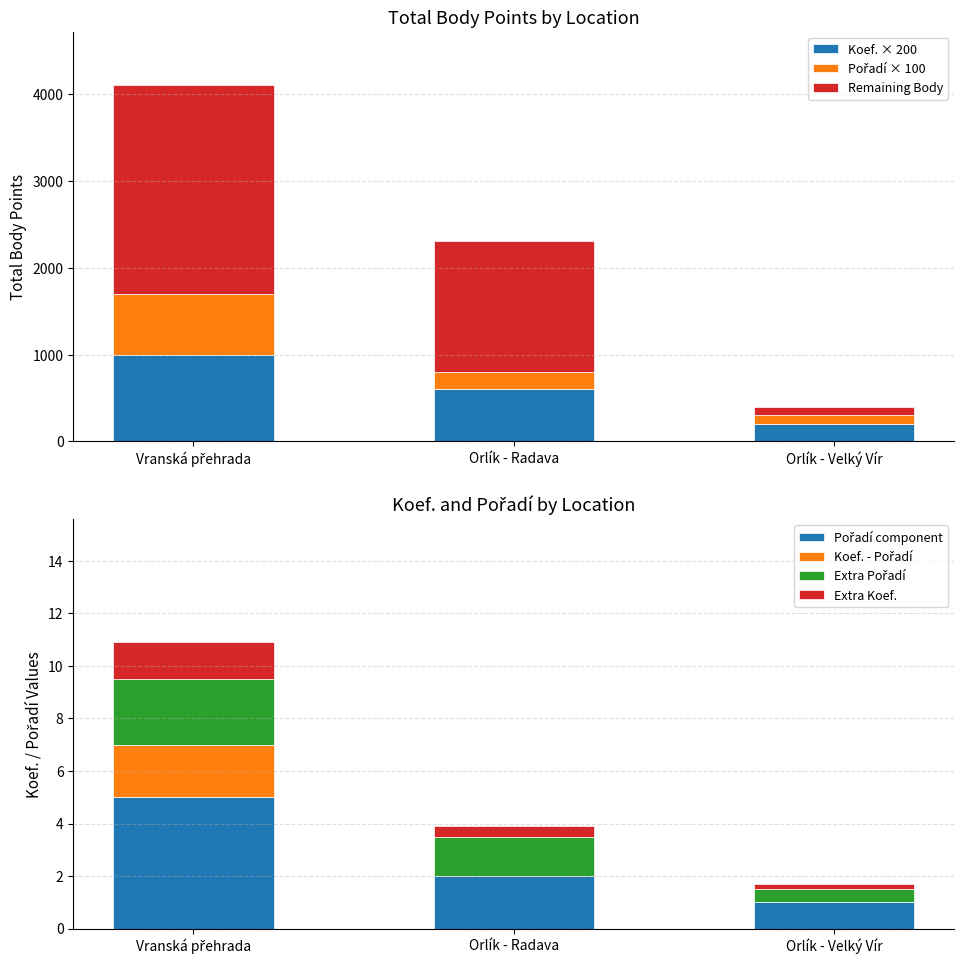

At which label does Koef. × 200 reach its minimum?

Orlík - Velký Vír